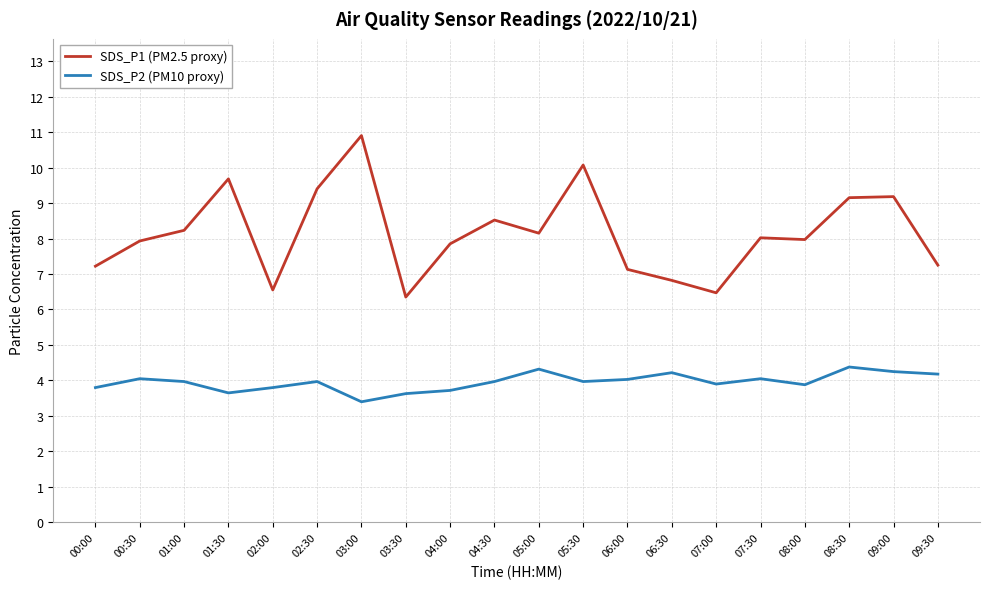

True or false: SDS_P2 (PM10 proxy) and SDS_P1 (PM2.5 proxy) cross at least once.

False